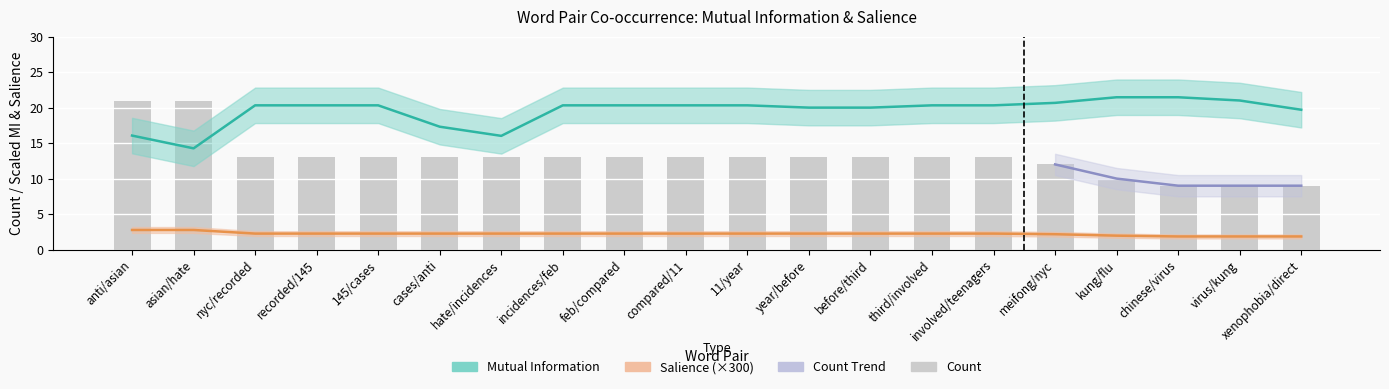

What is the sum of all salience values?

44.5